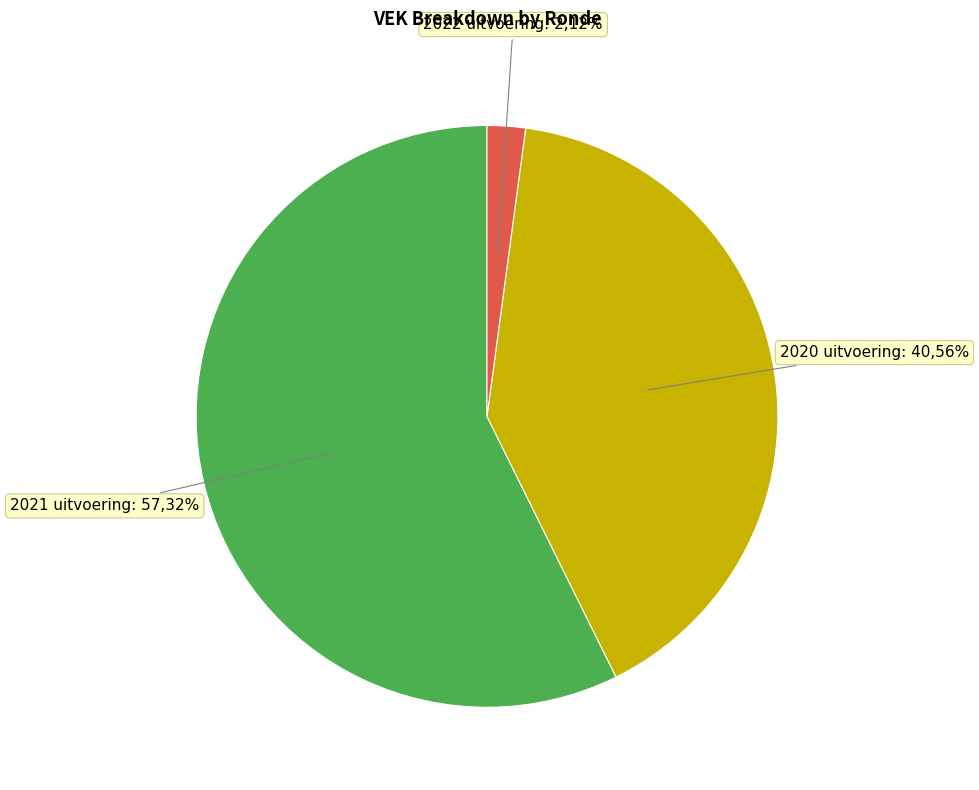

Is there any slice that represents more than half of the pie?

Yes